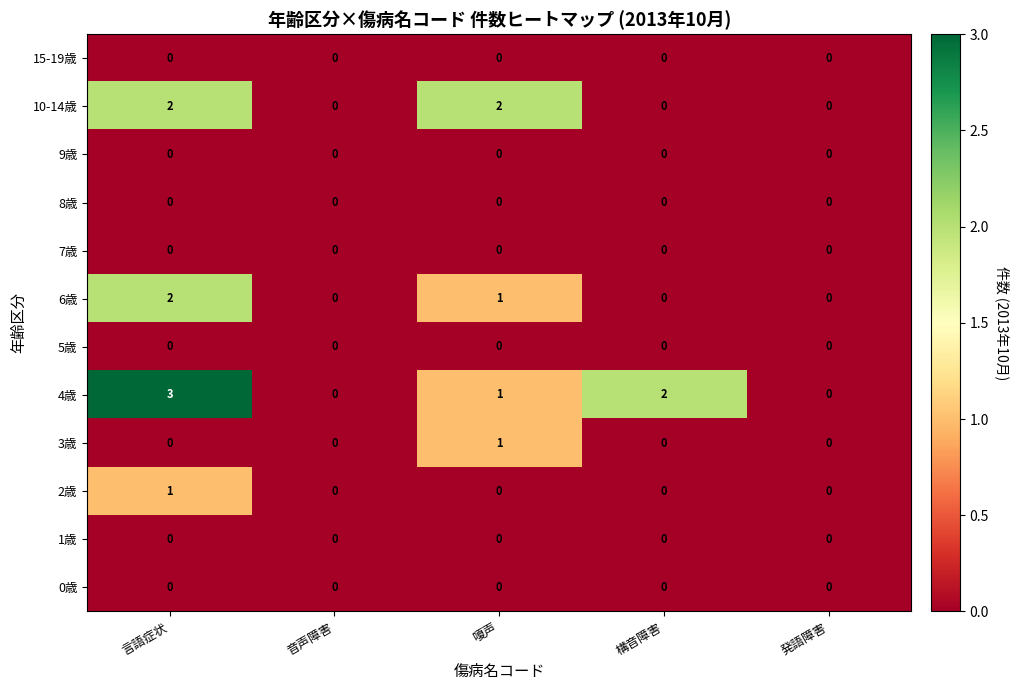

Which series has the largest total across all categories?

4歳